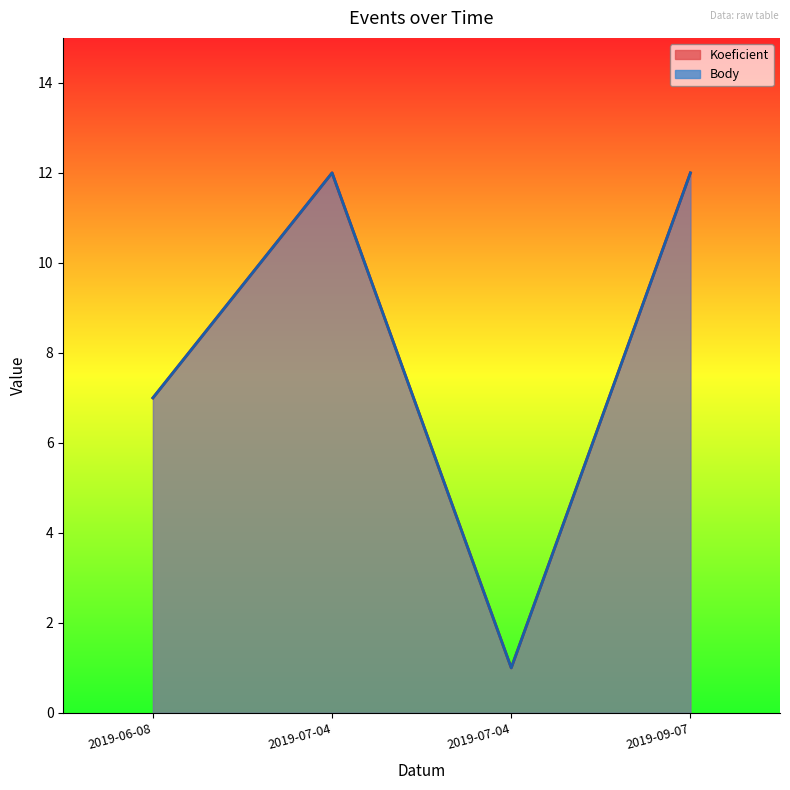

True or false: Body has more than 2 interior local peaks.

False